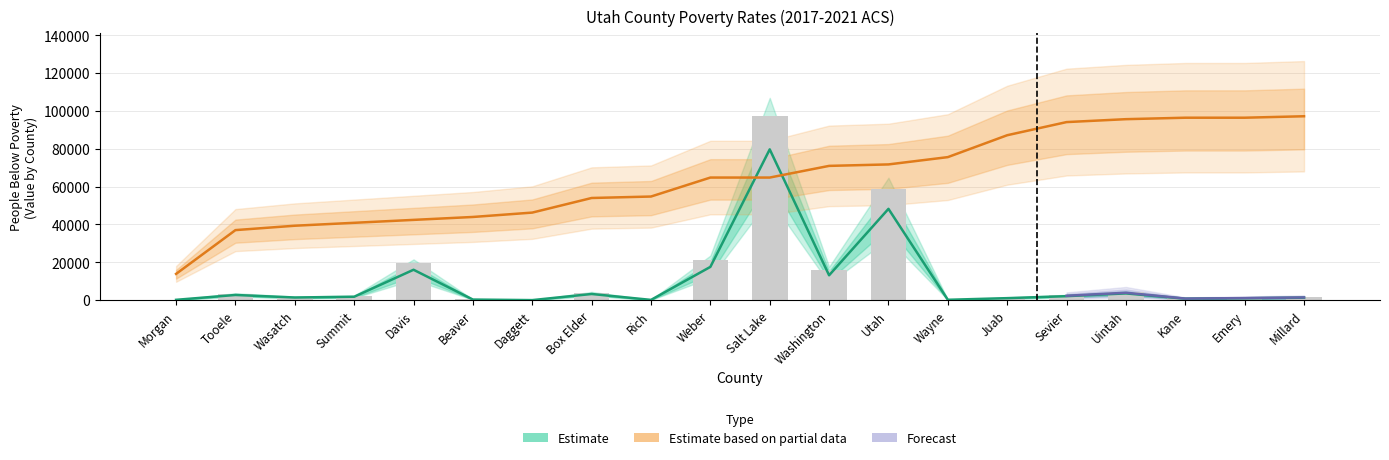

At how many categories does at least one series exceed 15185?

19